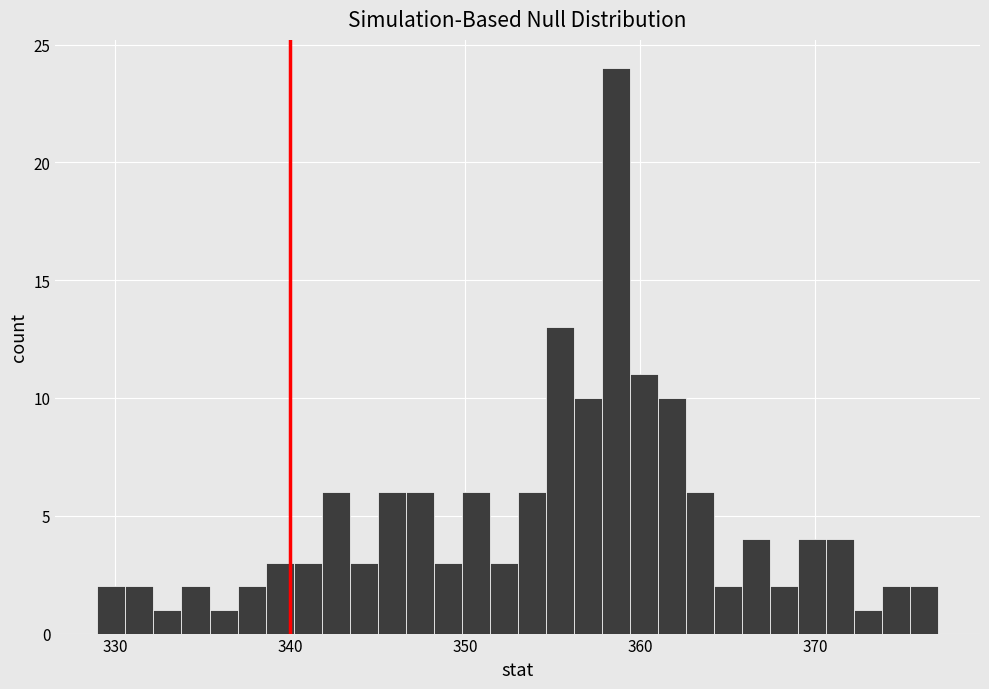

Around what value on the x-axis is the tallest bar? Give the approximate position of its centre, as read against the axis.

359